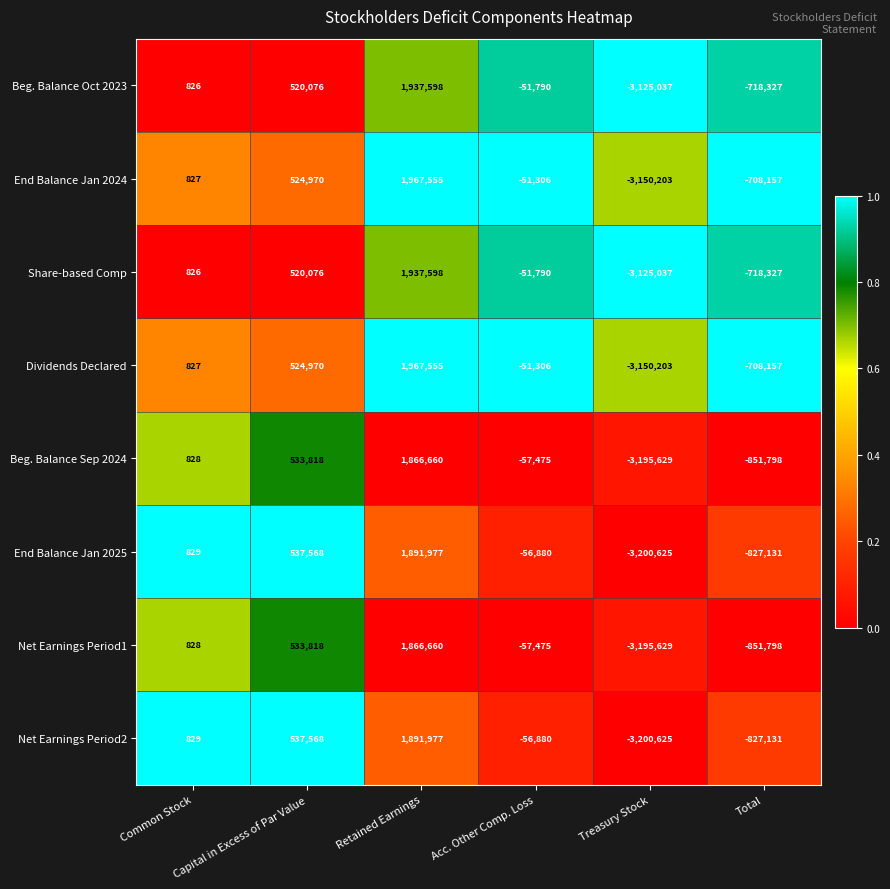

What is the spread (max minus min) of values at Acc. Other Comp. Loss?

6169